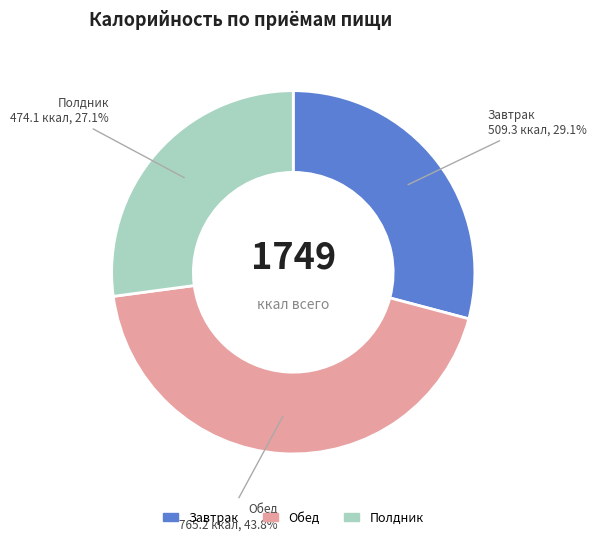

What is the ratio of the value at Завтрак to the value at Обед?

0.7